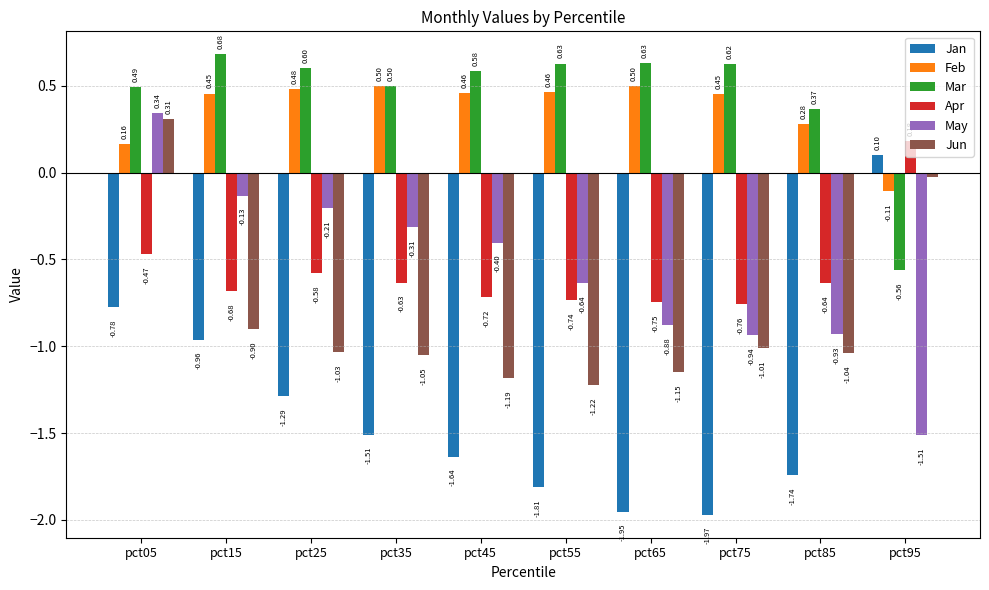

Does the chart contain stacked bars?

No